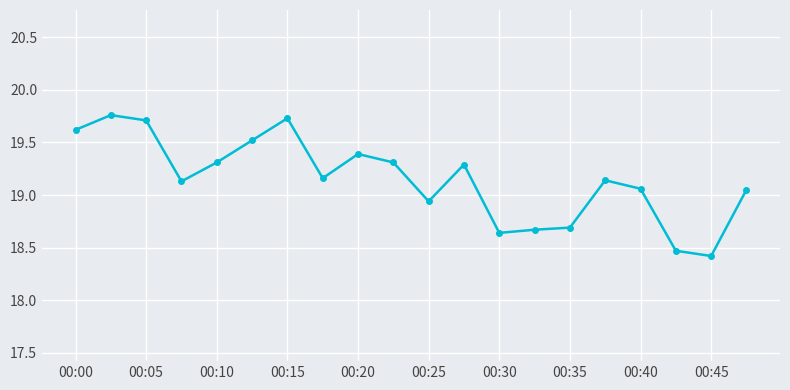

What is the value of the 3rd point from the left?

19.7